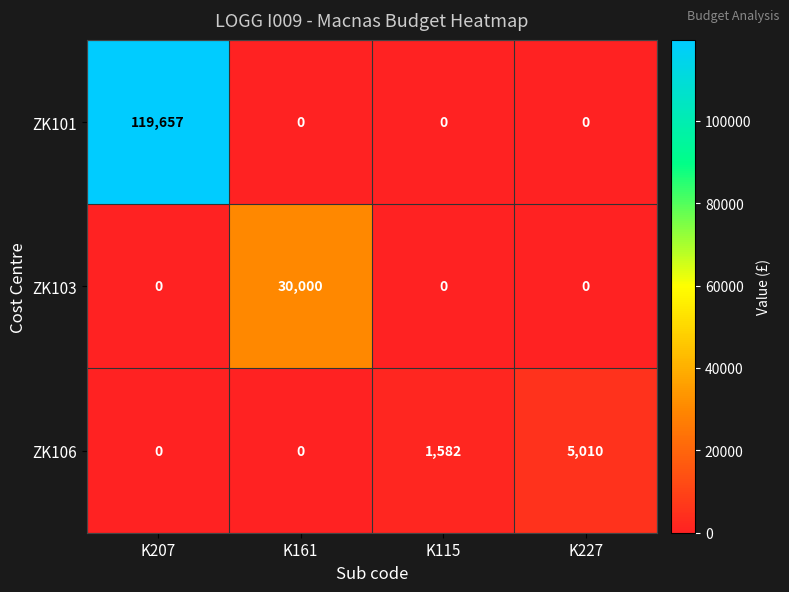

Rank the series by their maximum value, from lowest to highest.

ZK106, ZK103, ZK101